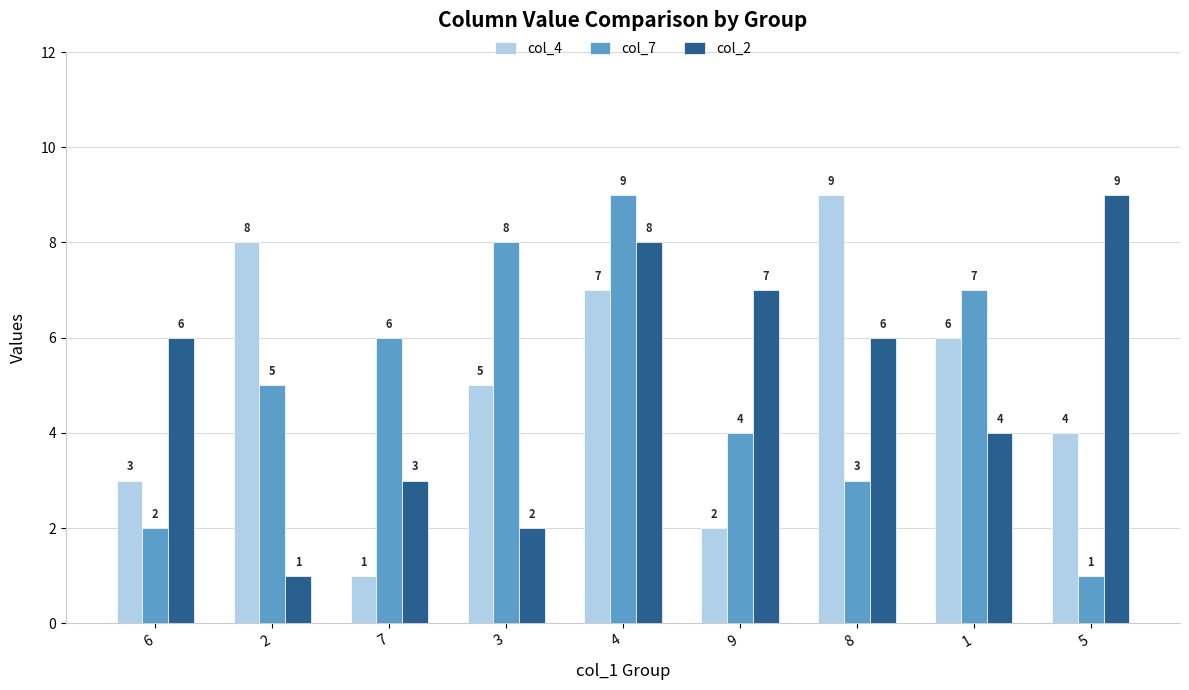

Which series changed the most between 8 and 5?

col_4